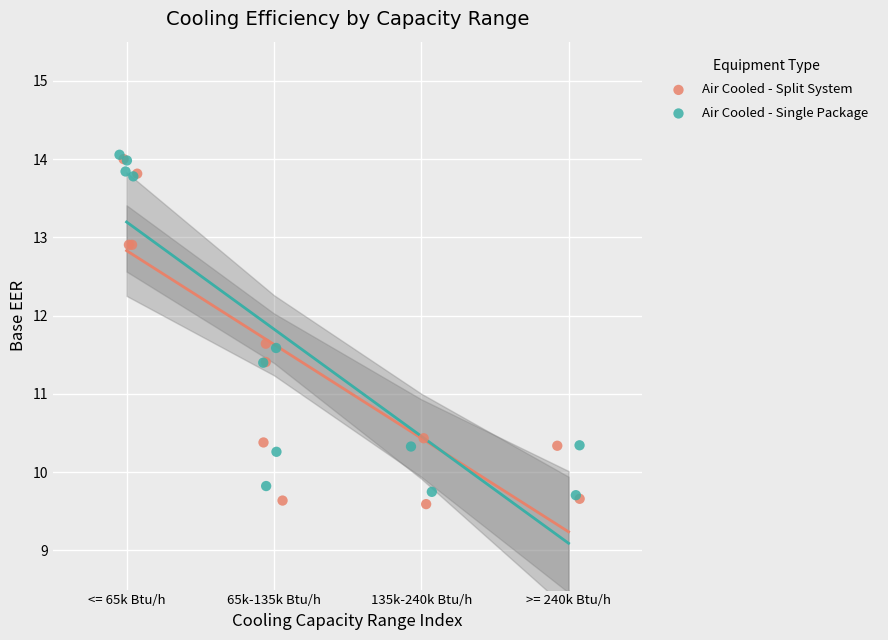

What are all the series names shown in the legend?

Air Cooled - Split System, Air Cooled - Single Package